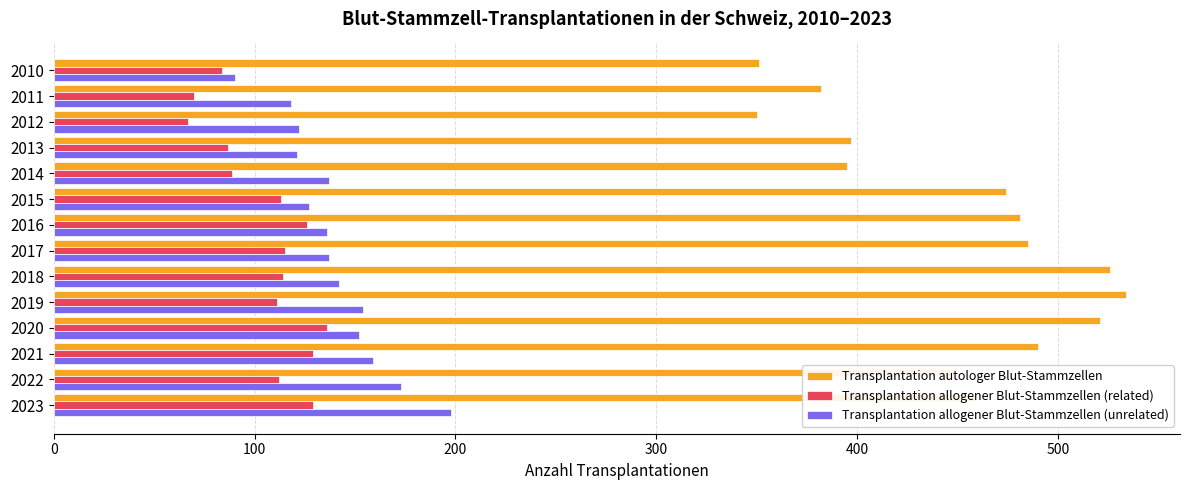

What is the lowest value of the Transplantation allogener Blut-Stammzellen (related) series?

67